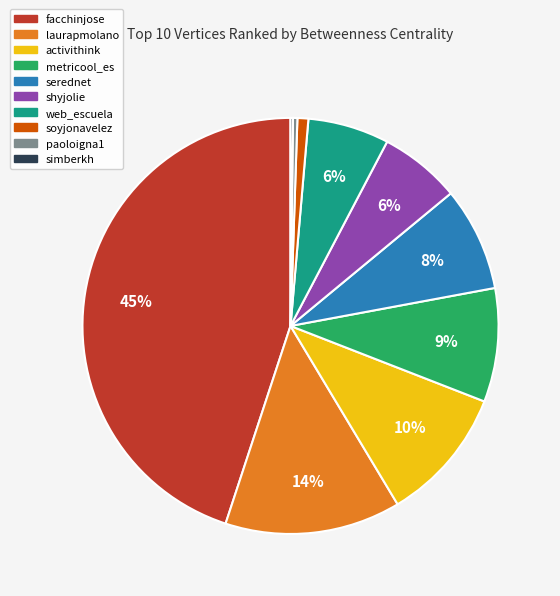

Is it true that web_escuela is 1% of the pie?

False